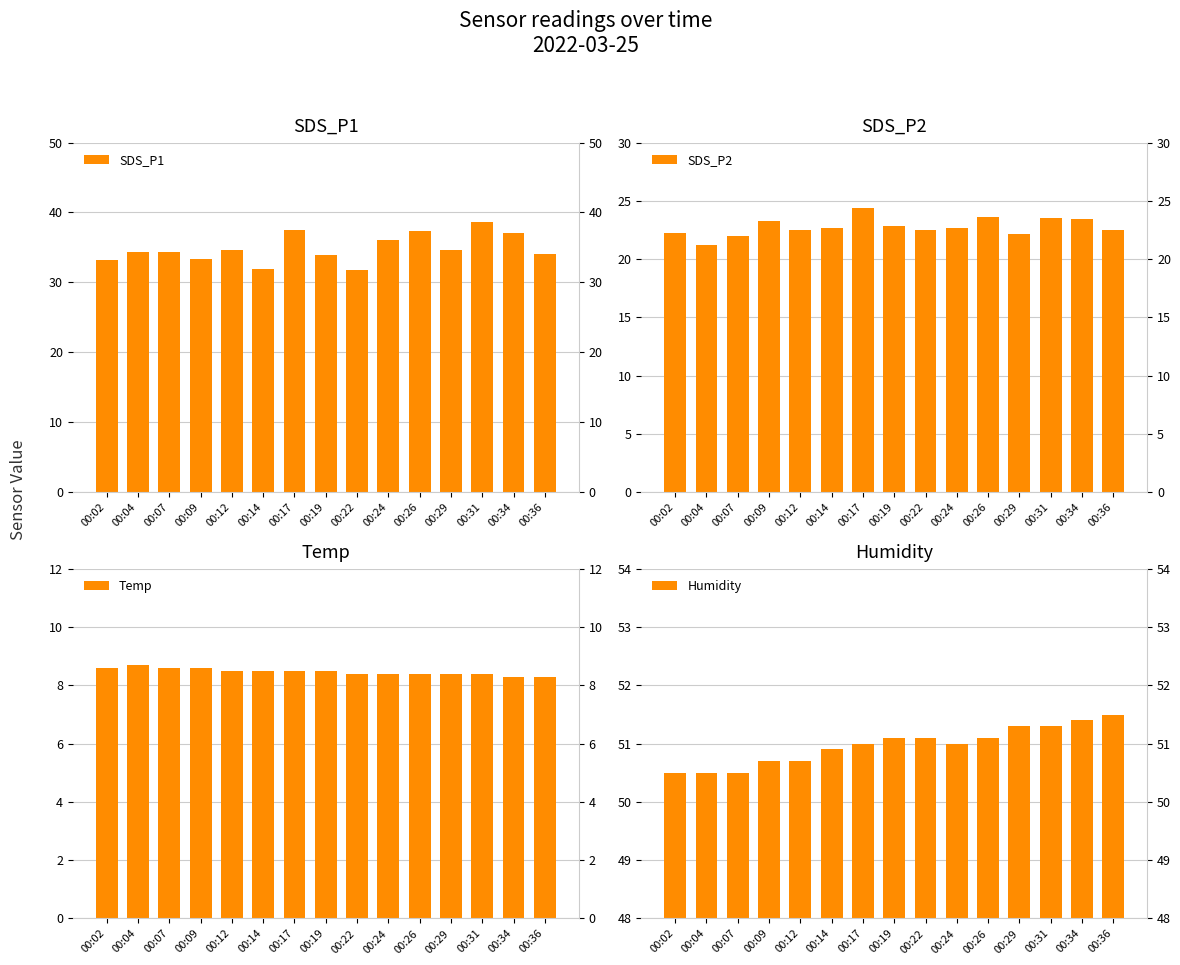

At which category is the sum across all series the highest?

00:31